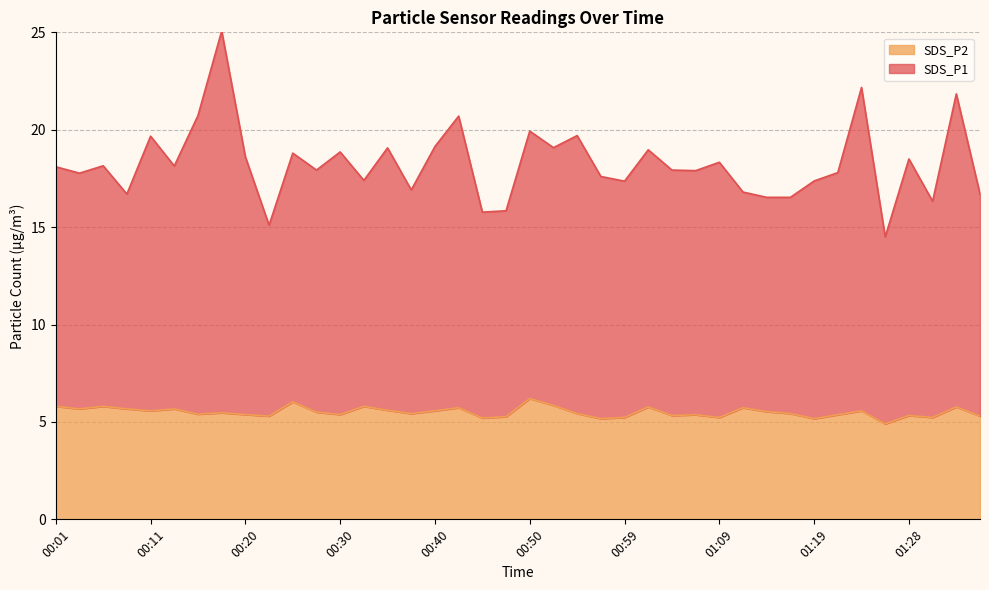

Where is the first local minimum for SDS_P1?

00:03